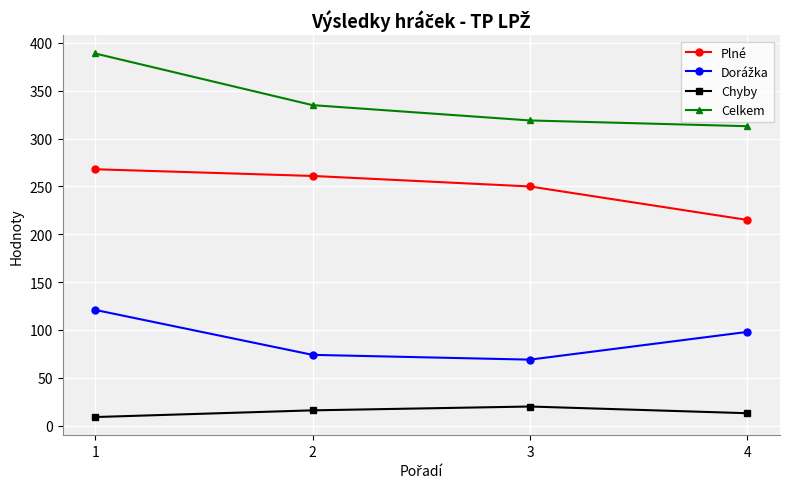

True or false: Plné has more than 0 interior local peaks.

False